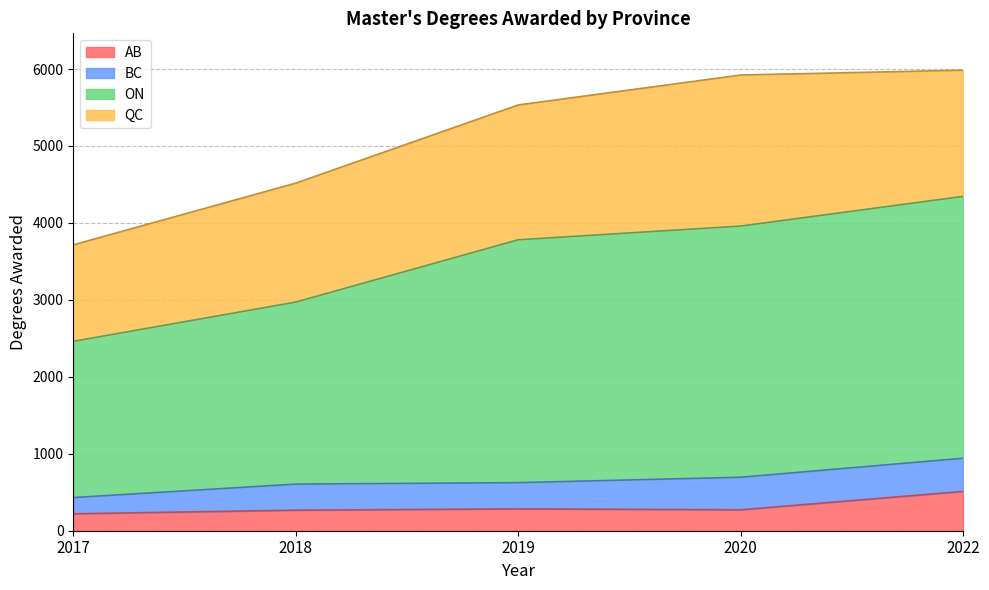

Does the chart have visible grid lines?

Yes